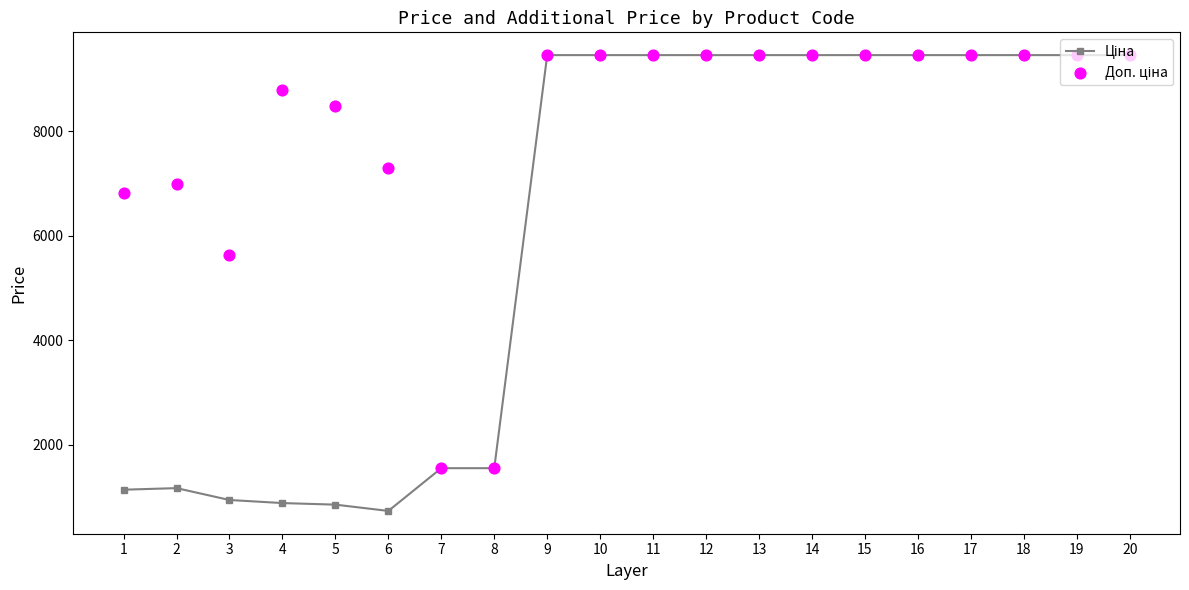

What is the total value across all series at 7?

3095.7